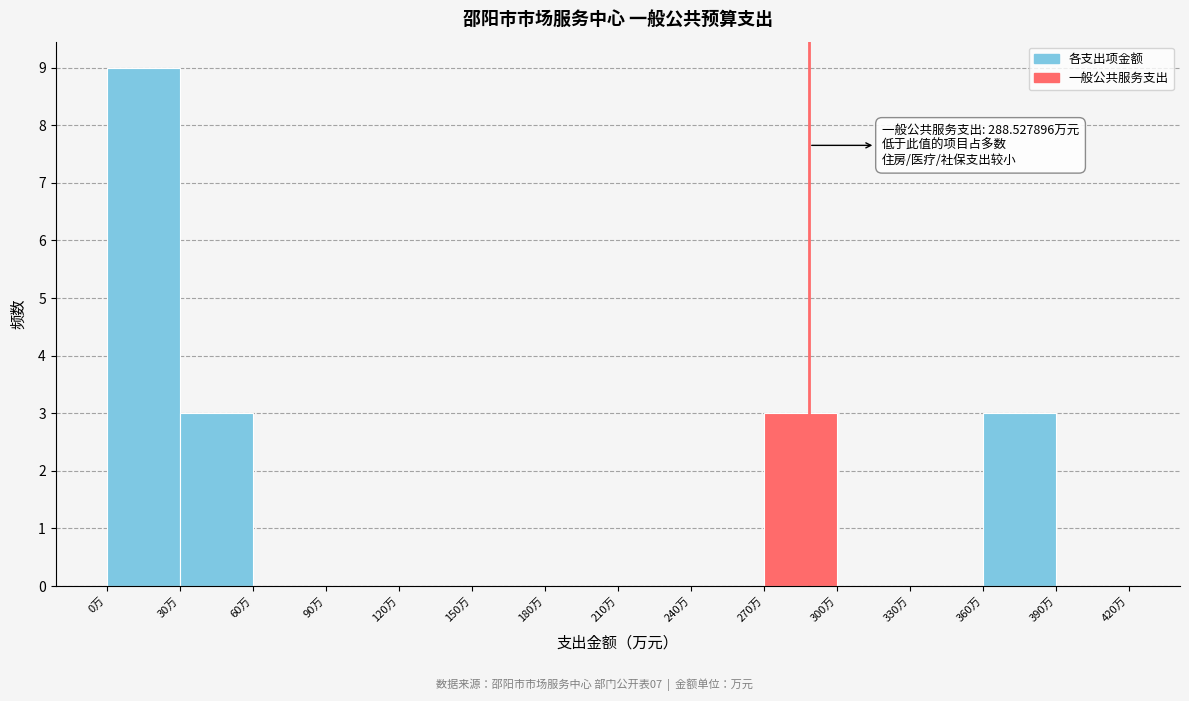

Over which range of the x-axis is the bar tallest?

0 to 30